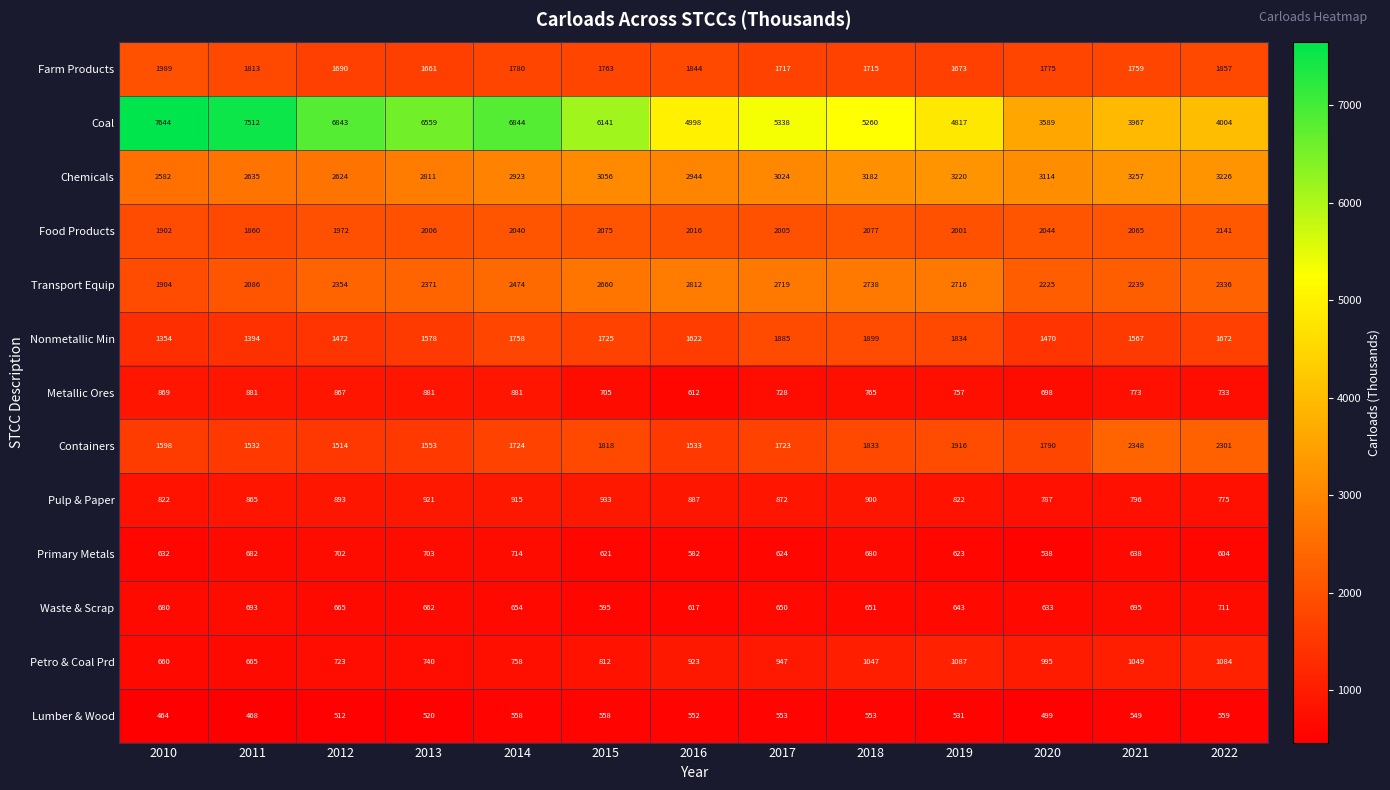

What is the total value across all series at 2016?

21942